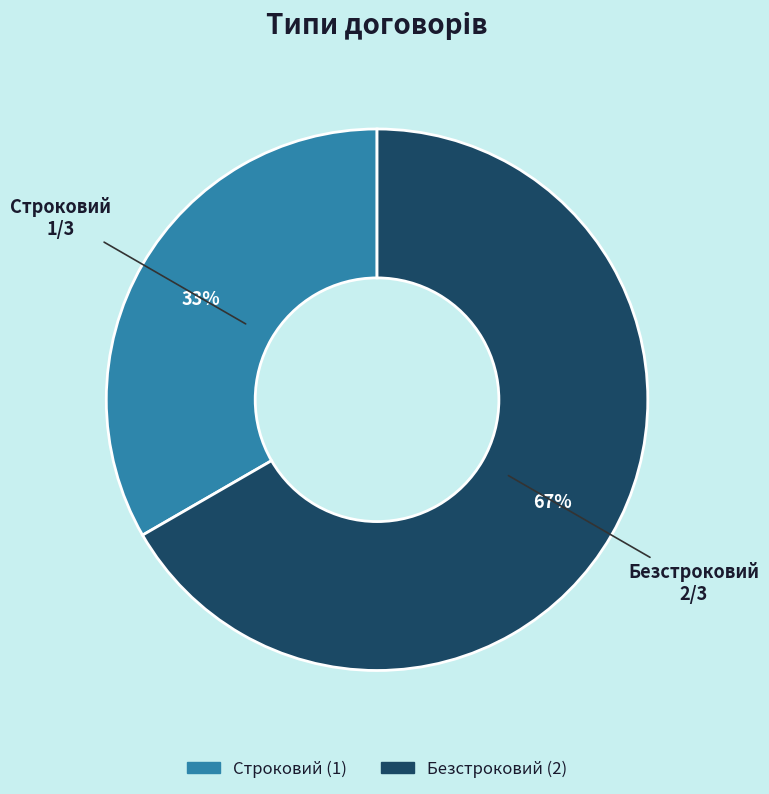

What is the smallest slice in the pie chart?

Строковий